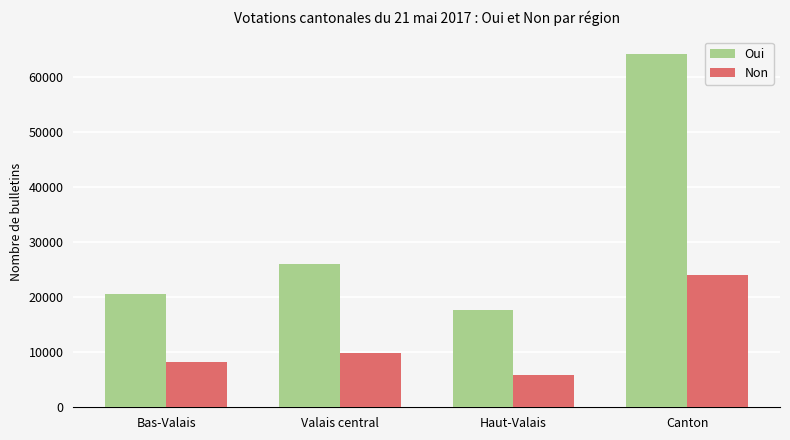

What is the average value of the Oui series?

32111